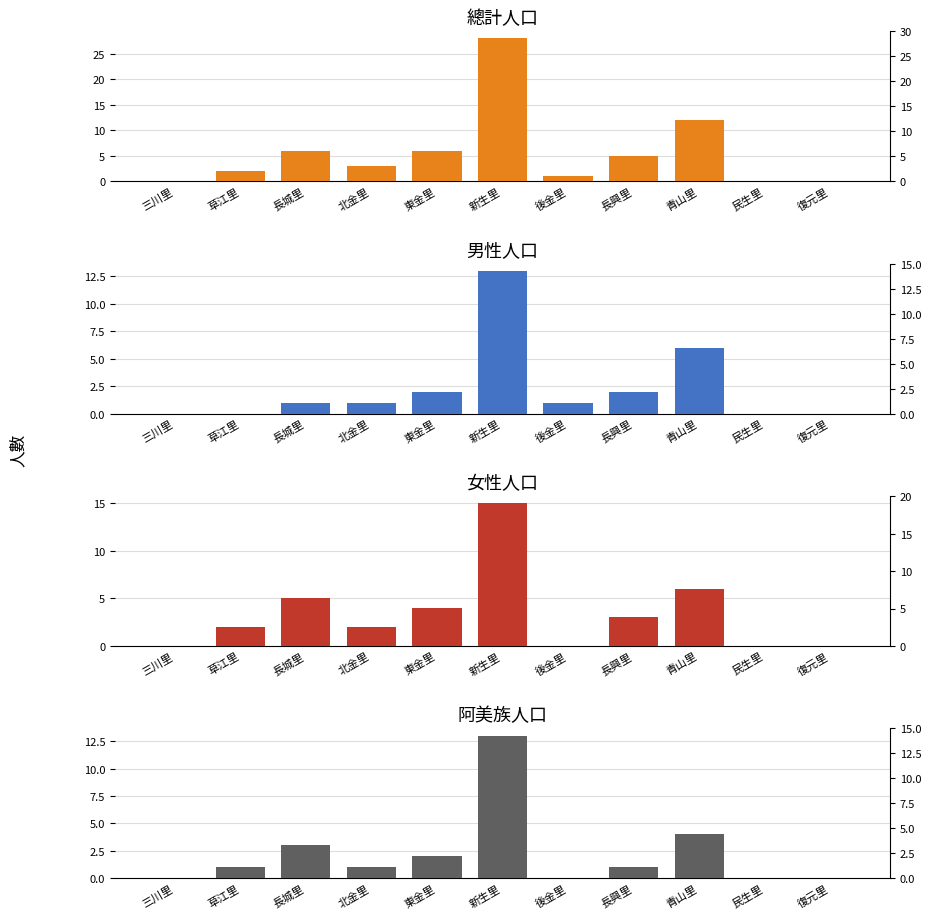

How many bars are there in total?

44